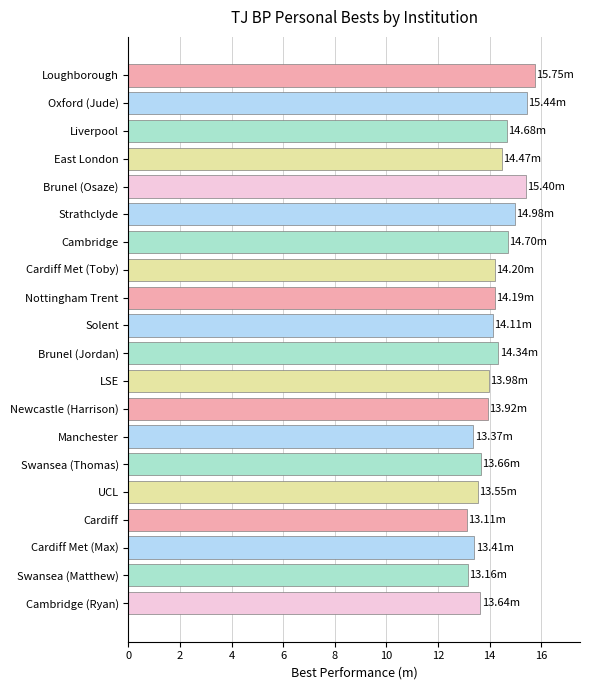

Approximately how many times larger is the value at Brunel (Jordan) compared to Nottingham Trent?

1.0